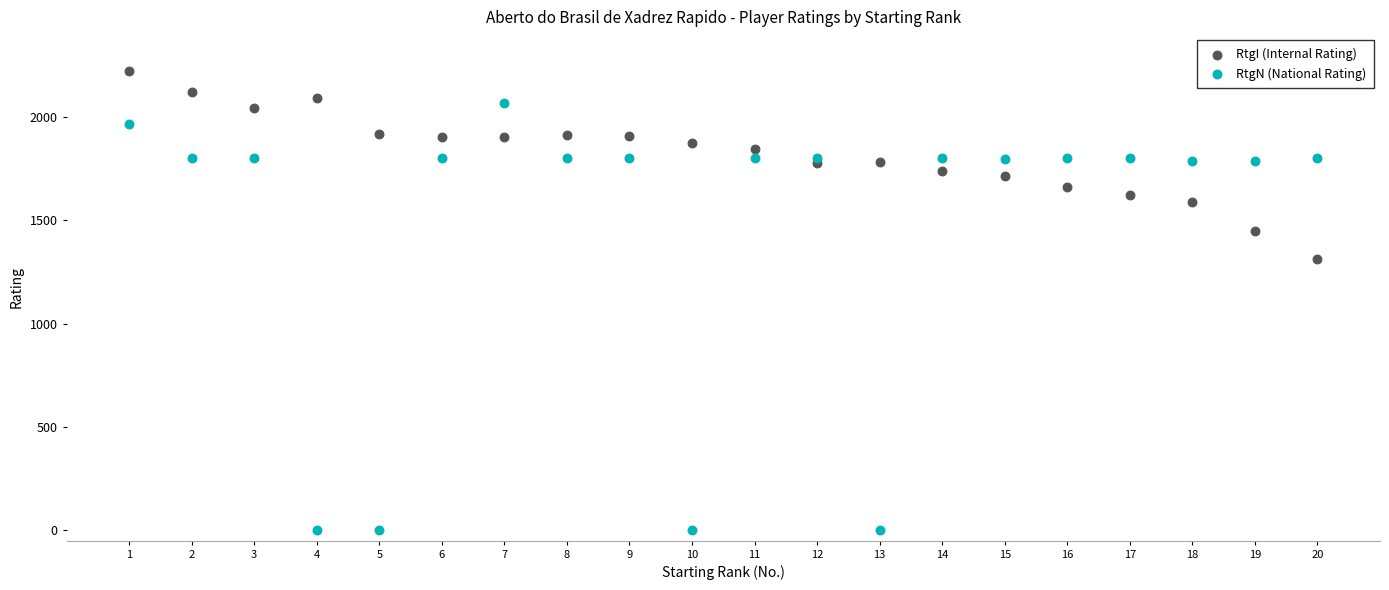

What is the X range (max minus min) for the scatter plot?

19